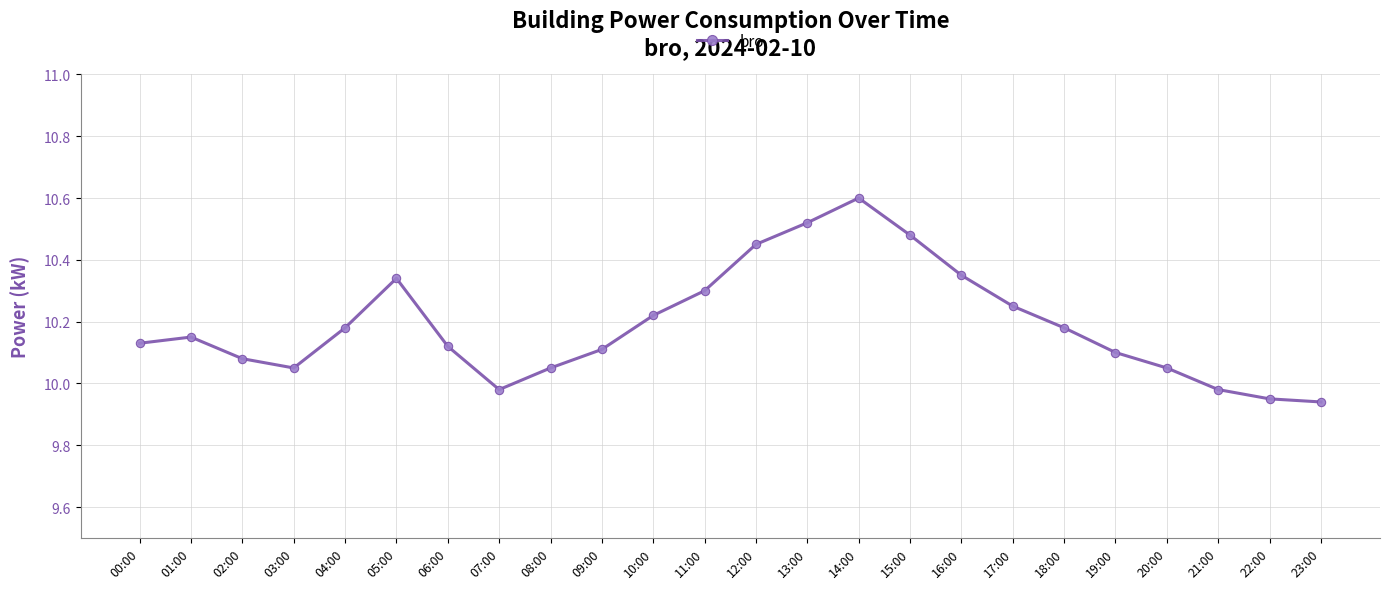

What is the sum of the values at 05:00 and 20:00?

20.4